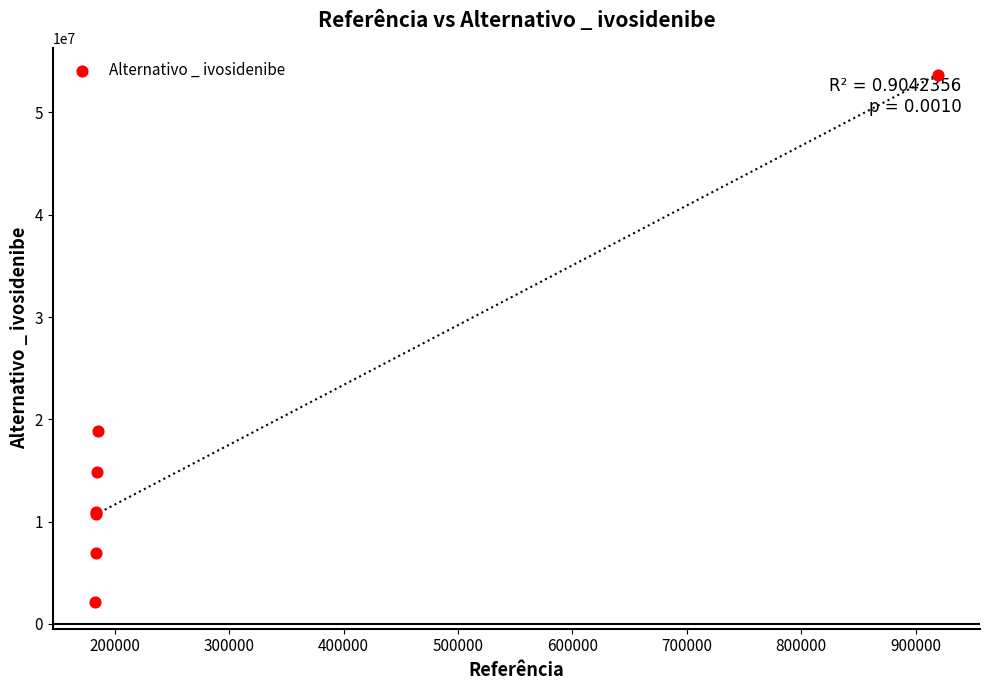

What Y value in the scatter plot is closest to 27911055?

18828210.8